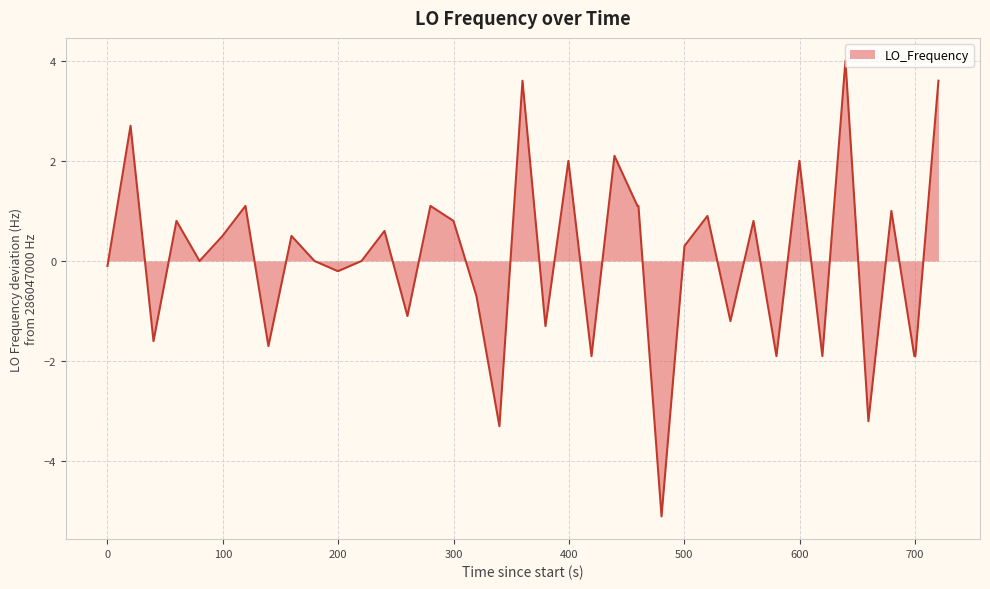

What is the difference between the maximum and minimum values?

9.1